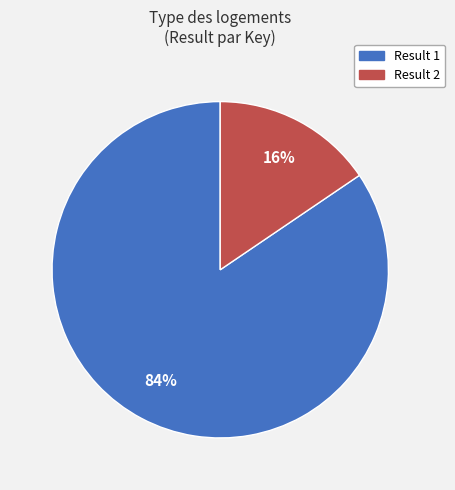

To the nearest percent, what is the average slice percentage?

50%